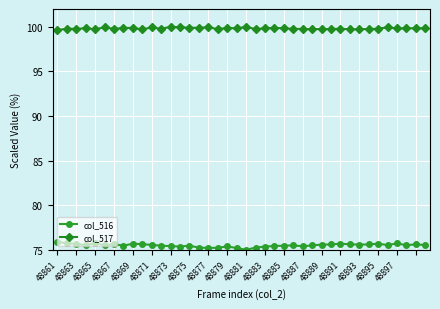

Which series has the widest spread of values?

col_516